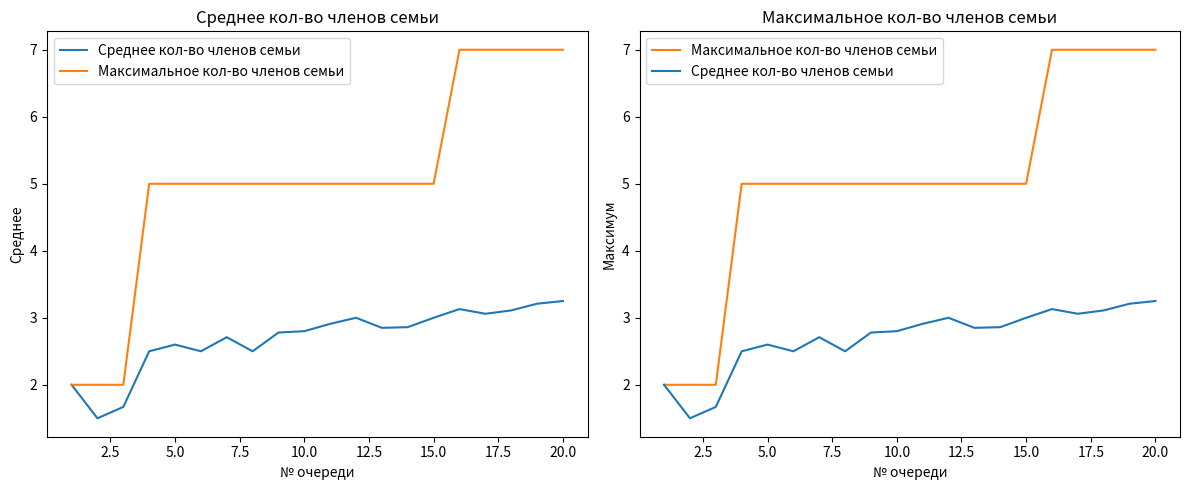

How many Максимальное кол-во членов семьи values are between 5 and 7?

17